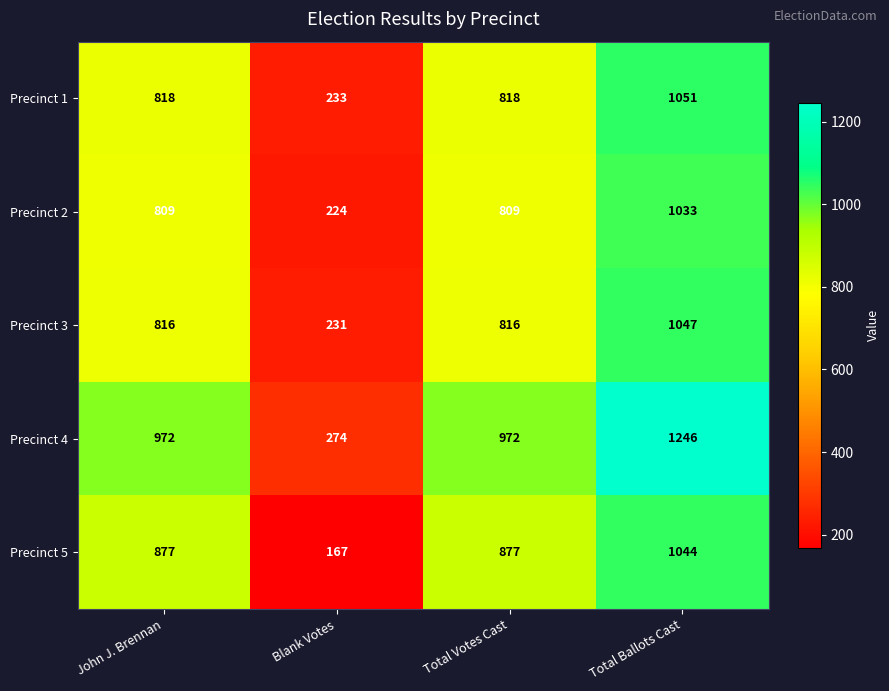

Which series has the largest range (max minus min)?

Precinct 4